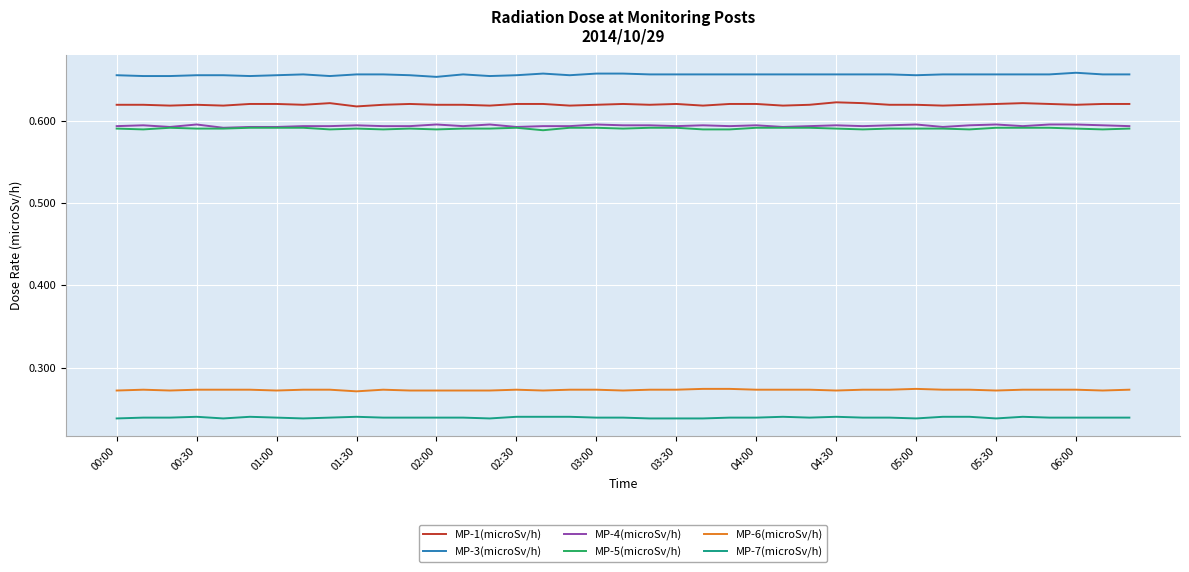

Which series has the largest total across all categories?

MP-3(microSv/h)